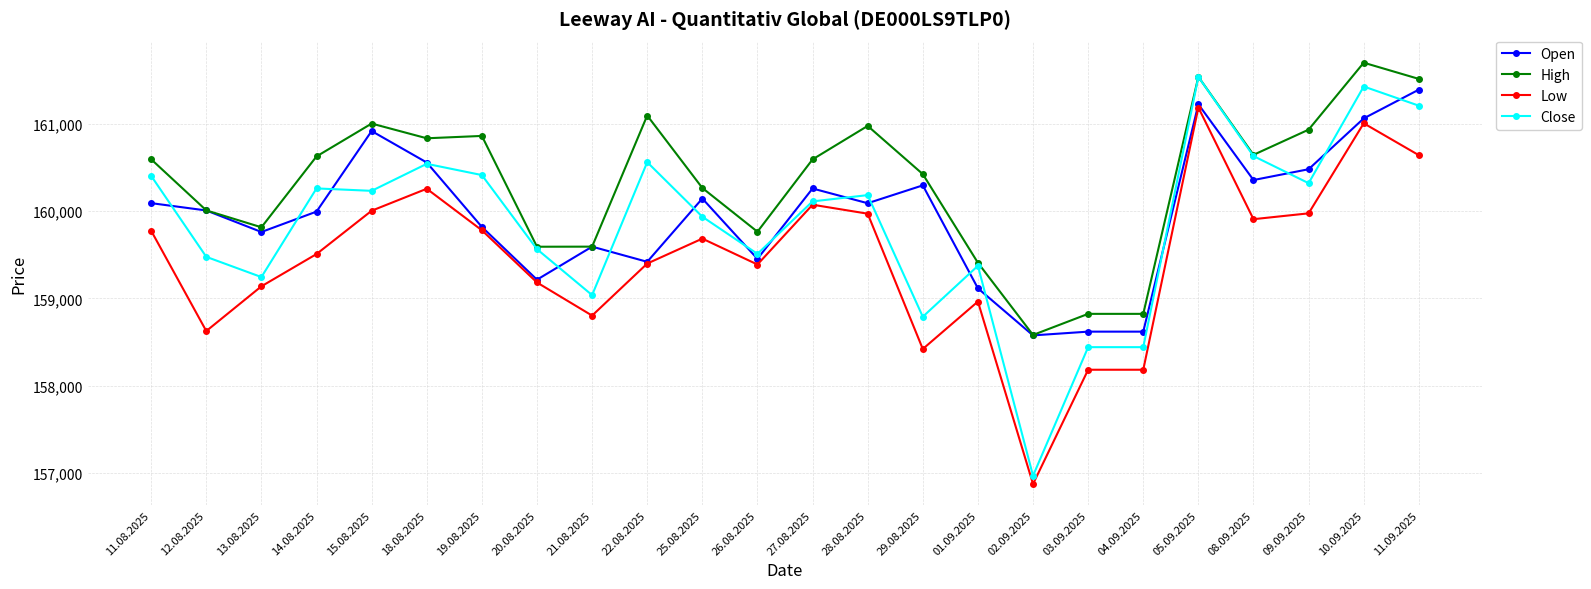

Where is the first local maximum for Open?

15.08.2025